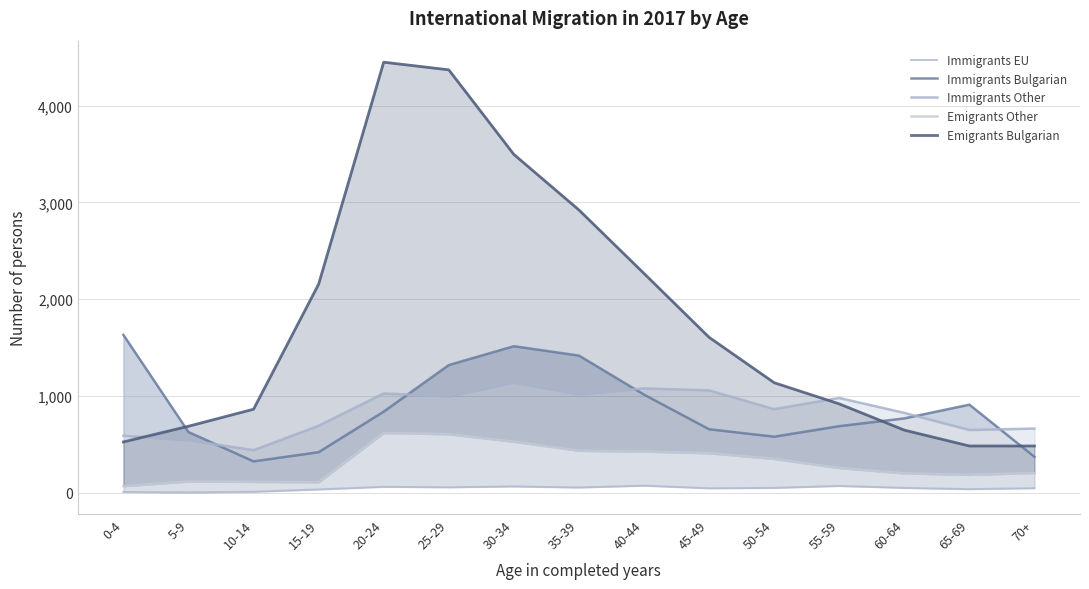

List the labels in order of Emigrants Bulgarian value, largest first.

20-24, 25-29, 30-34, 35-39, 40-44, 15-19, 45-49, 50-54, 55-59, 10-14, 5-9, 60-64, 0-4, 65-69, 70+